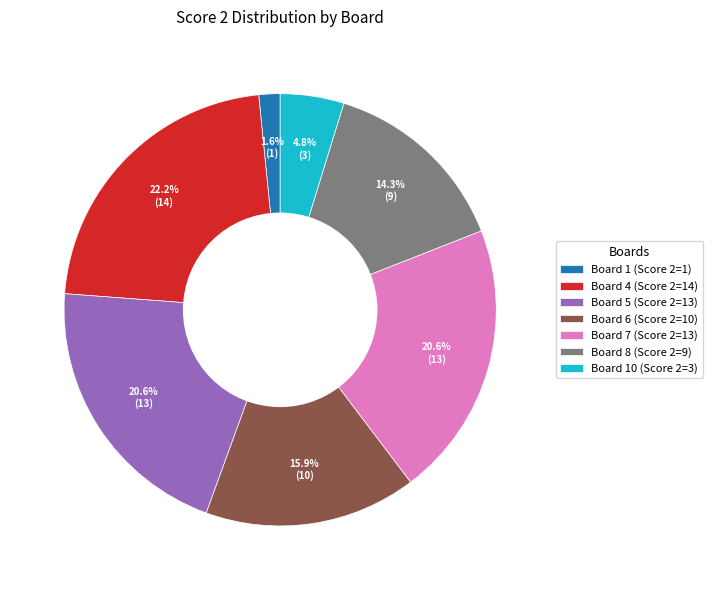

Is there a majority slice in this chart?

No